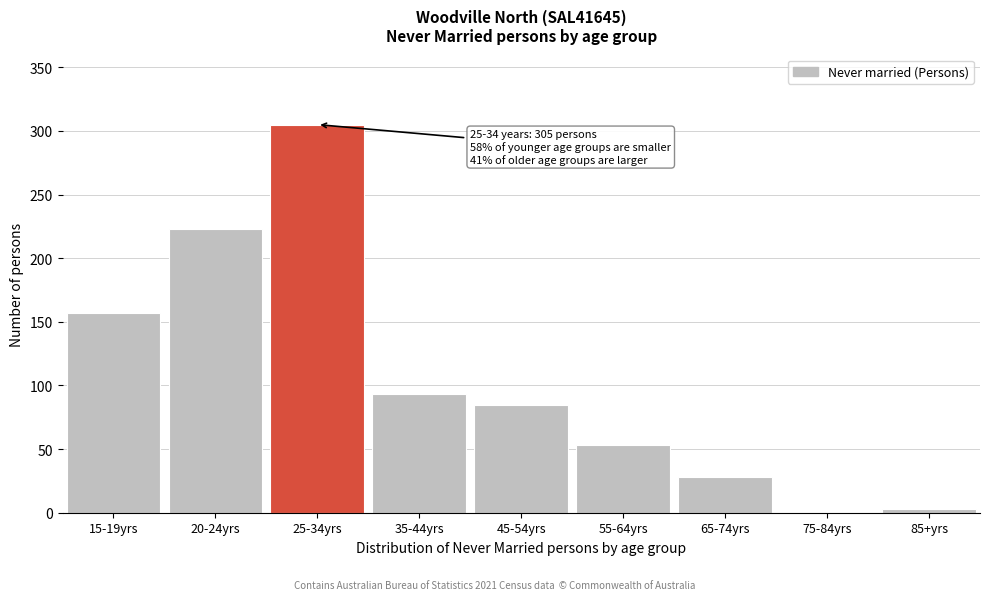

Reading left to right, list all the values displayed in this chart.

15-19yrs=157	20-24yrs=223	25-34yrs=305	35-44yrs=93	45-54yrs=85	55-64yrs=53	65-74yrs=28	75-84yrs=0	85+yrs=3